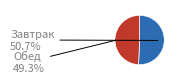

Which category has the biggest portion of the pie?

Завтрак